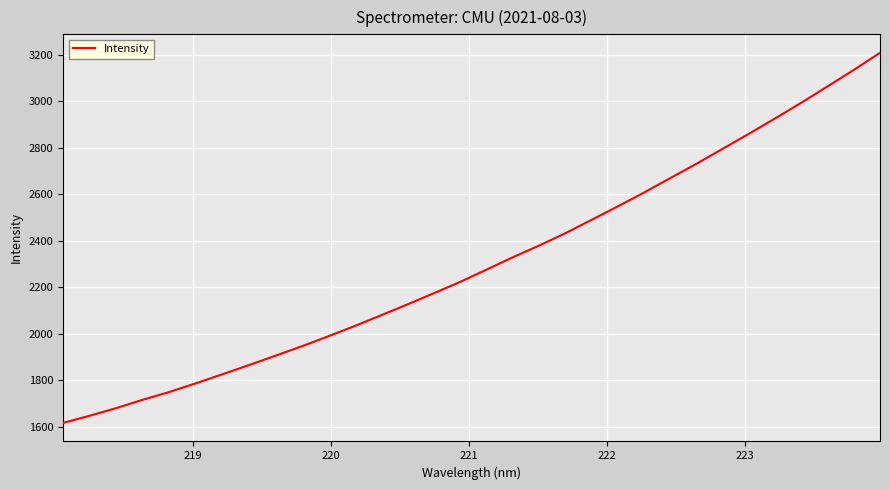

What is the maximum value shown in the chart?

3207.7